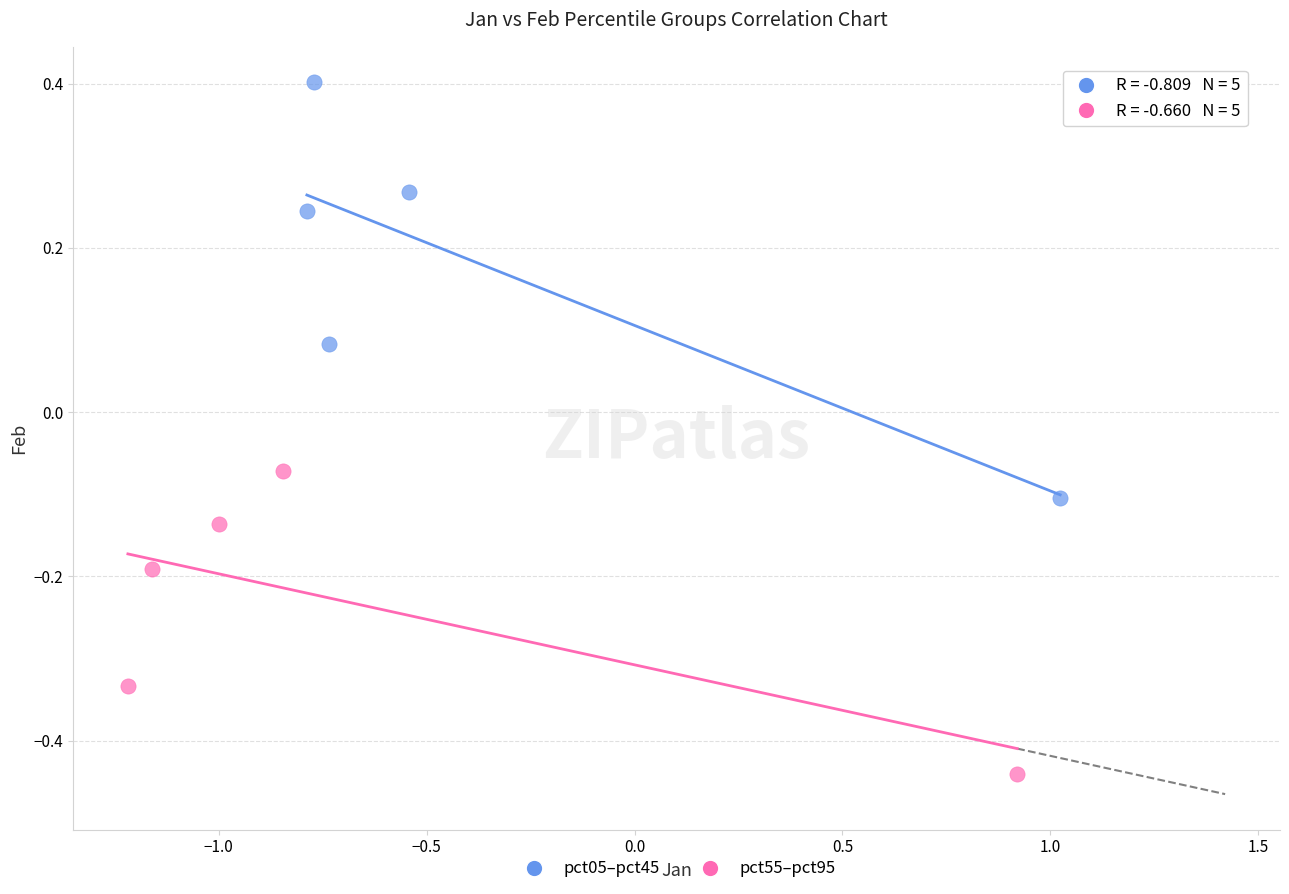

Which series contains the lowest Y value?

pct55–pct95